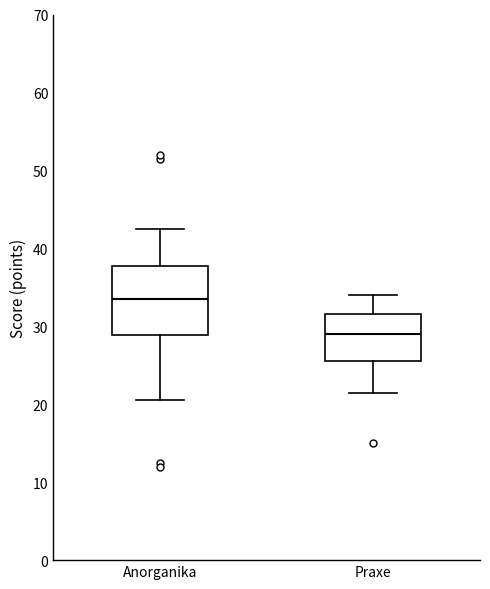

Reading left to right, transcribe this box plot: for each box, give where its median line is, the range the box spans, and where its two whiskers end, as read against the y-axis. The values are not printed on the chart, so give them approximately, as read against the axis.

Anorganika: median 34, box 29 to 38, whiskers 21 to 43
Praxe: median 29, box 26 to 32, whiskers 22 to 34